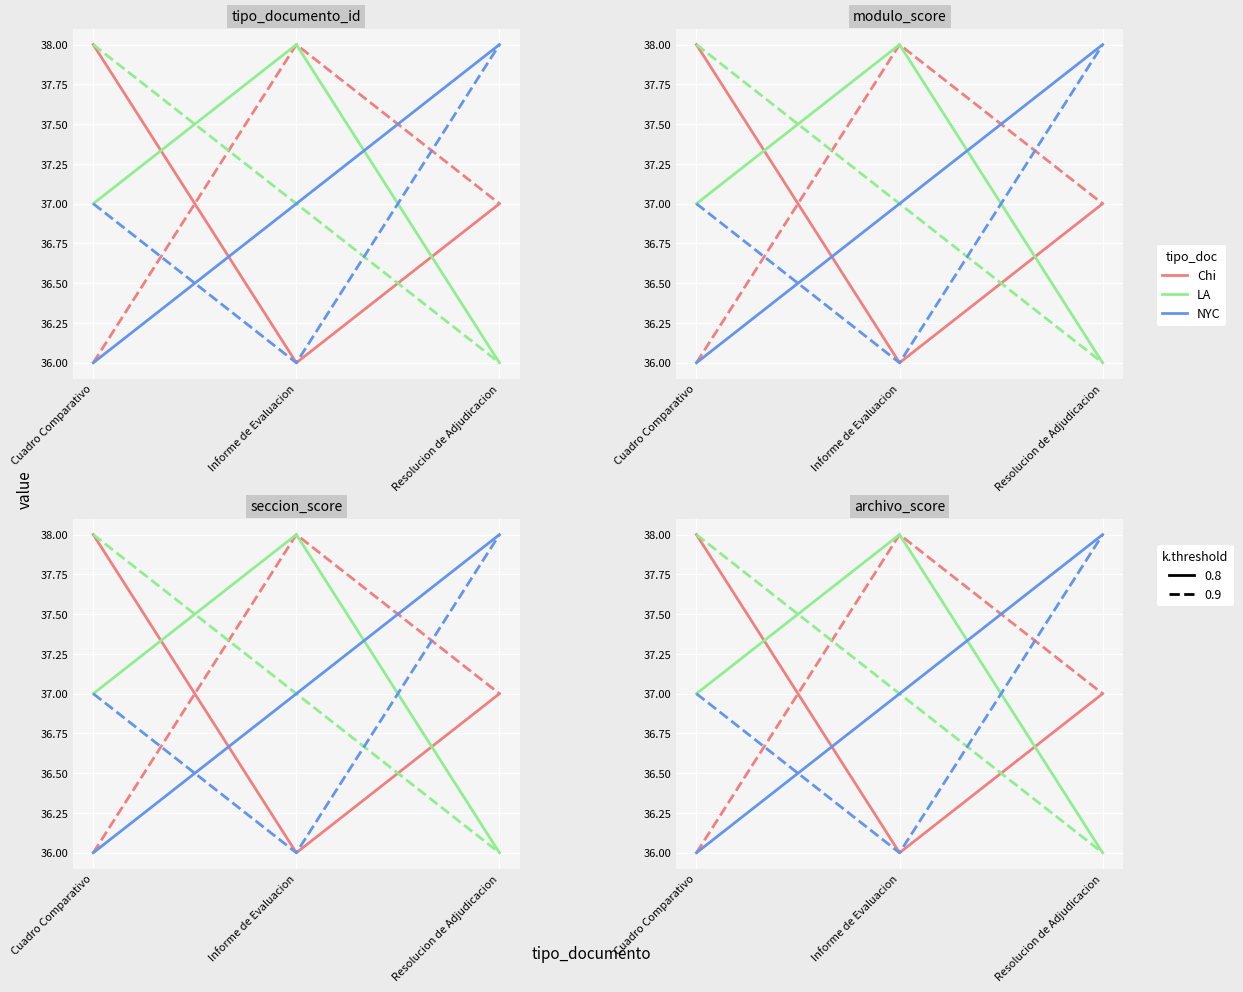

Does the chart display data point markers on the line(s)?

No